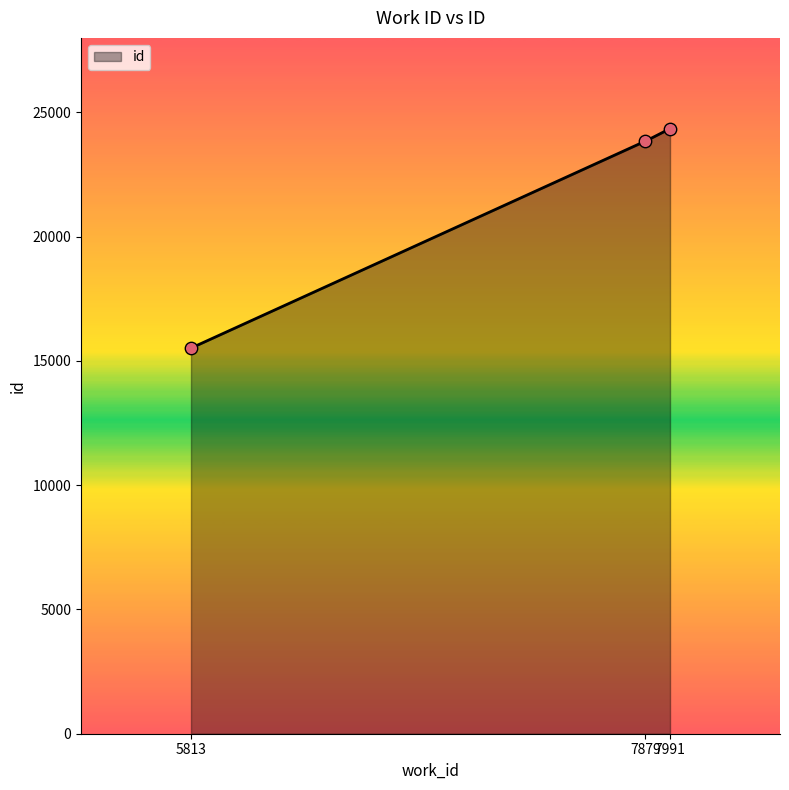

Which has a higher value, 7879 or 7991?

7991